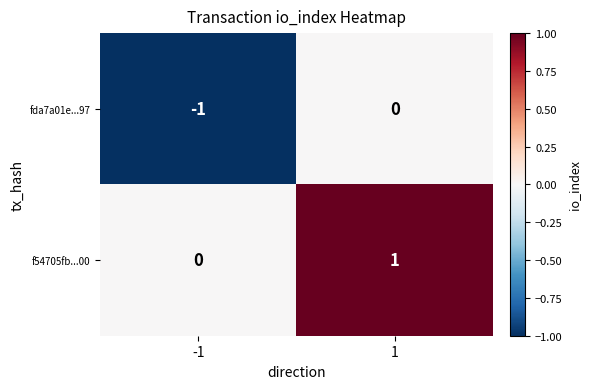

Reading left to right, list all the values displayed in this chart.

fda7a01e...97: -1	0
f54705fb...00: 0	1